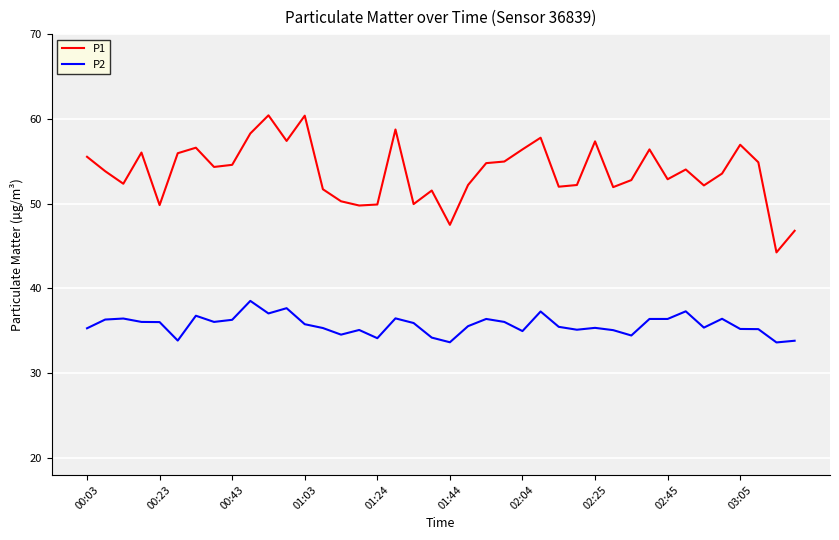

Rank the series by their average value, from lowest to highest.

P2, P1